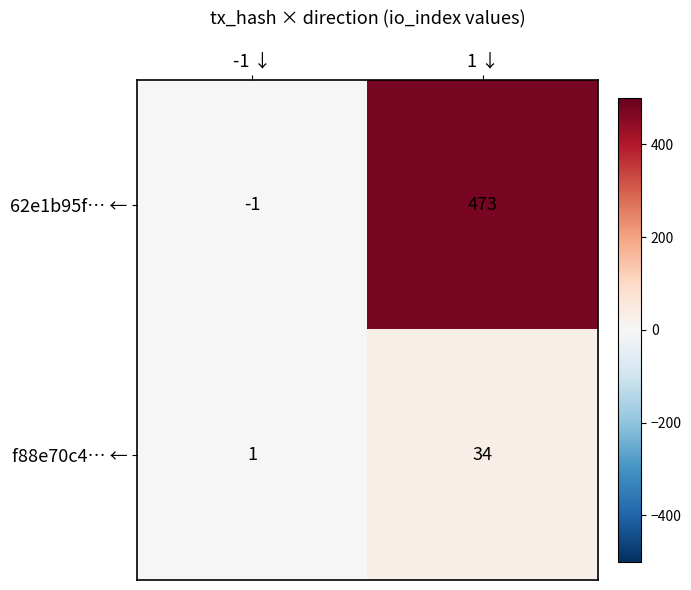

Reading left to right, what are all the values shown in this chart?

62e1b95f… ←: -1 ↓=-1	1 ↓=473
f88e70c4… ←: -1 ↓=1	1 ↓=34